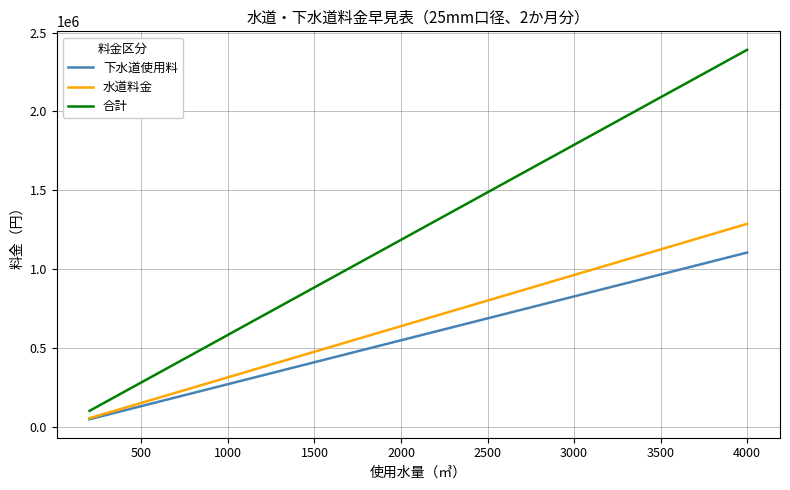

List the series in order of their peak value, highest first.

合計, 水道料金, 下水道使用料